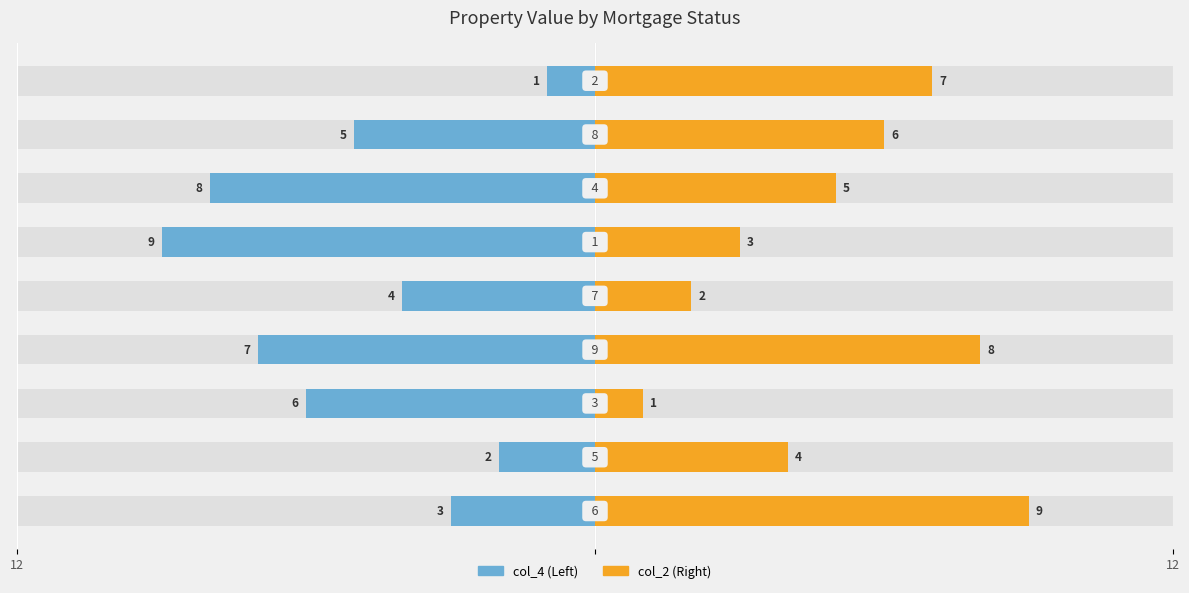

How many bars are there in total?

18